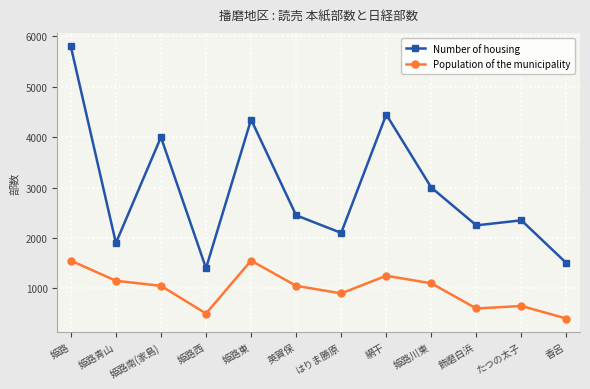

Reading left to right, list all the values displayed in this chart.

Number of housing: 姫路=5800	姫路青山=1900	姫路南(家島)=4000	姫路西=1400	姫路東=4350	英賀保=2450	はりま勝原=2100	網干=4450	姫路川東=3000	飾磨白浜=2250	たつの太子=2350	香呂=1500
Population of the municipality: 姫路=1550	姫路青山=1150	姫路南(家島)=1050	姫路西=500	姫路東=1550	英賀保=1050	はりま勝原=900	網干=1250	姫路川東=1100	飾磨白浜=600	たつの太子=650	香呂=400